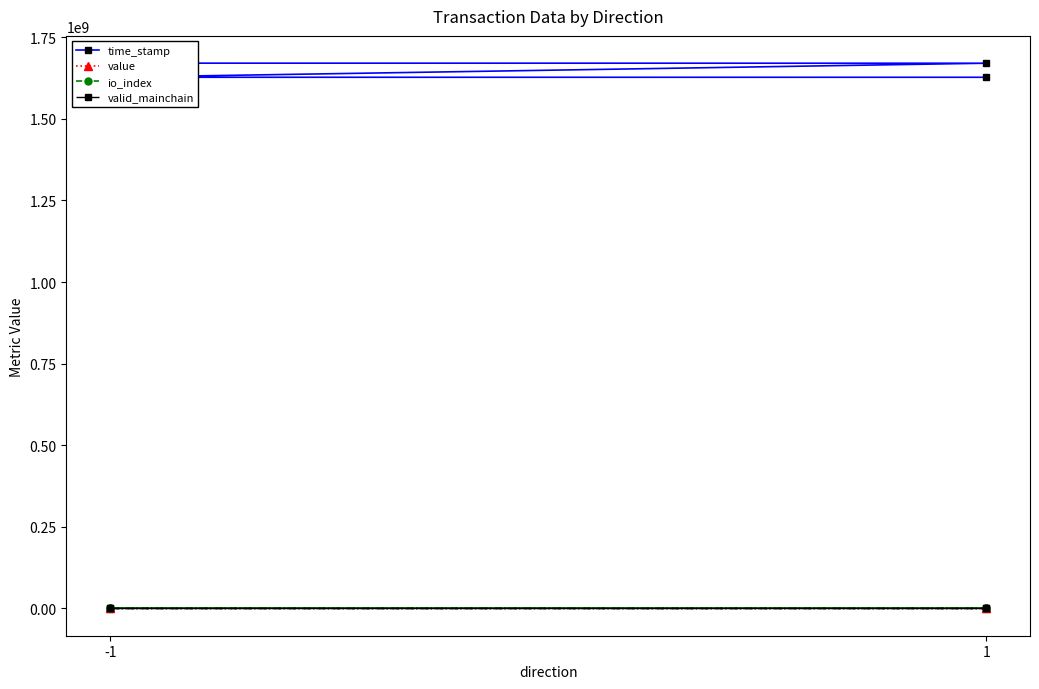

Rank the series by their maximum value, from highest to lowest.

time_stamp, value, io_index, valid_mainchain